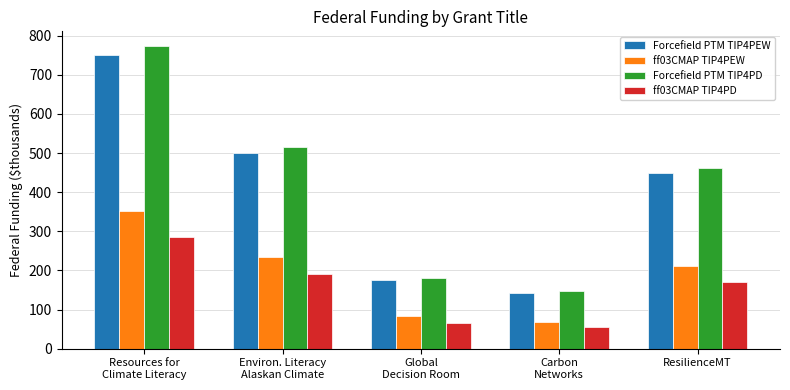

Which series has the largest range (max minus min)?

Forcefield PTM TIP4PD